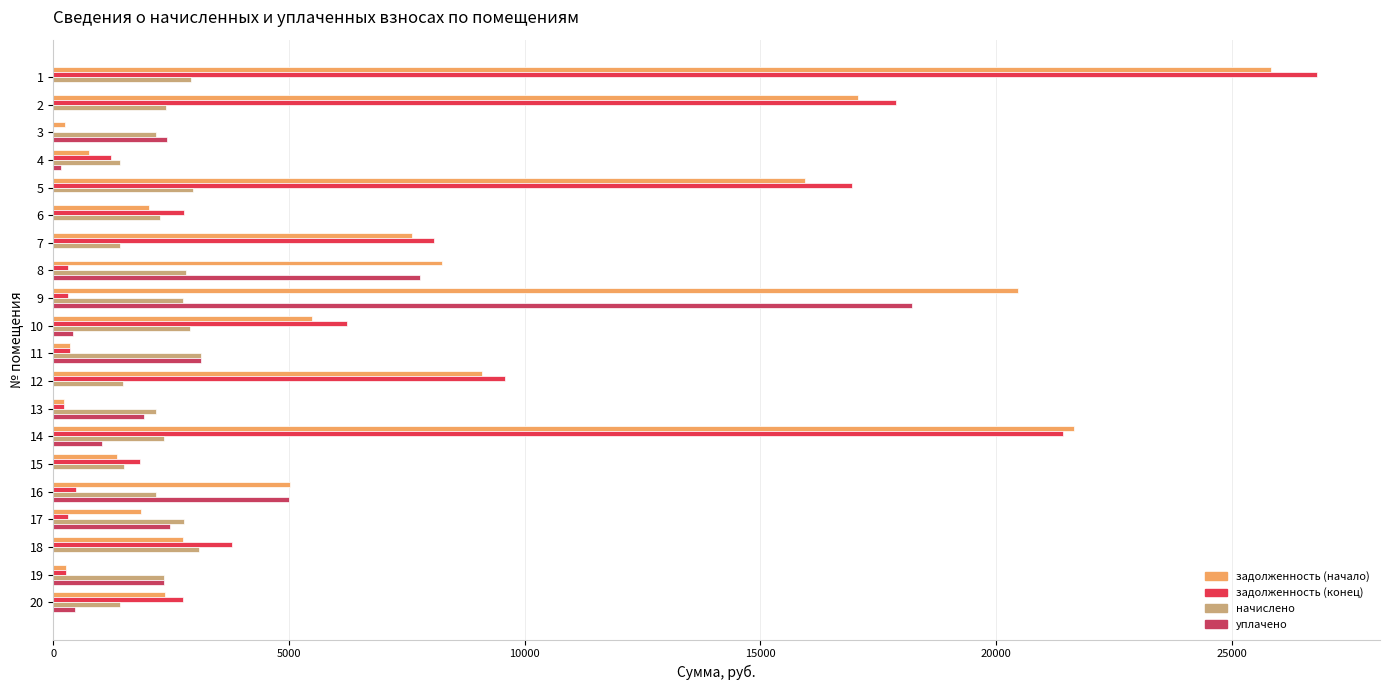

What is the maximum value for уплачено?

18218.6